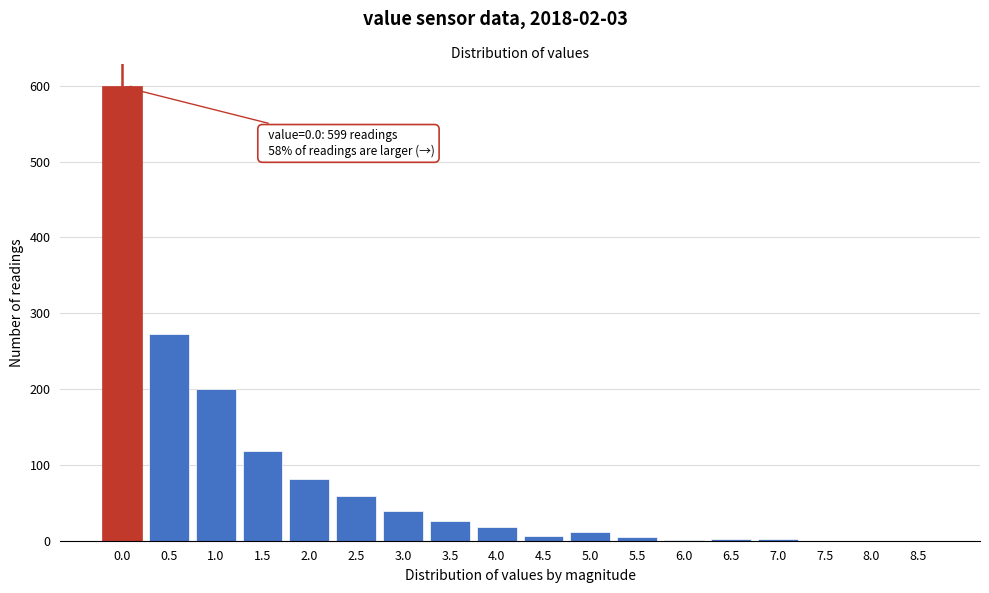

Is it true that the value at 0.5 is 359?

False